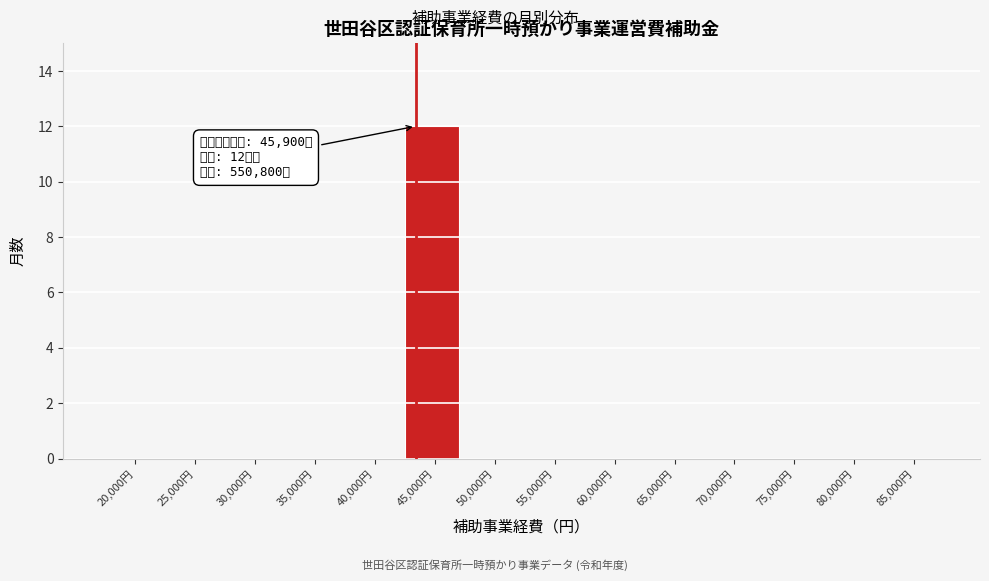

Reading right to left, transcribe all the data shown in this chart.

85,000円=0	80,000円=0	75,000円=0	70,000円=0	65,000円=0	60,000円=0	55,000円=0	50,000円=0	45,000円=12	40,000円=0	35,000円=0	30,000円=0	25,000円=0	20,000円=0